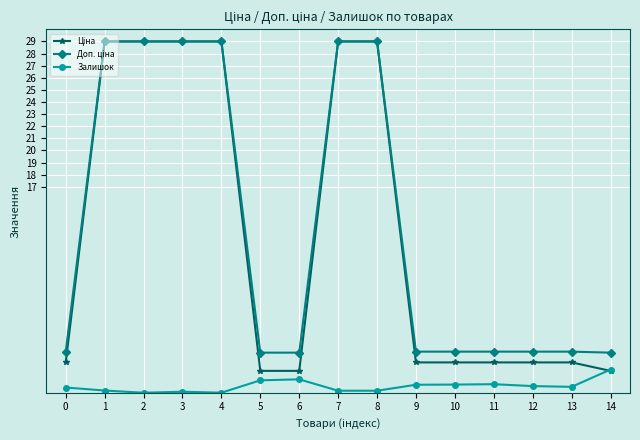

What is the sum of the Залишок values at 6 and 9?

1.8